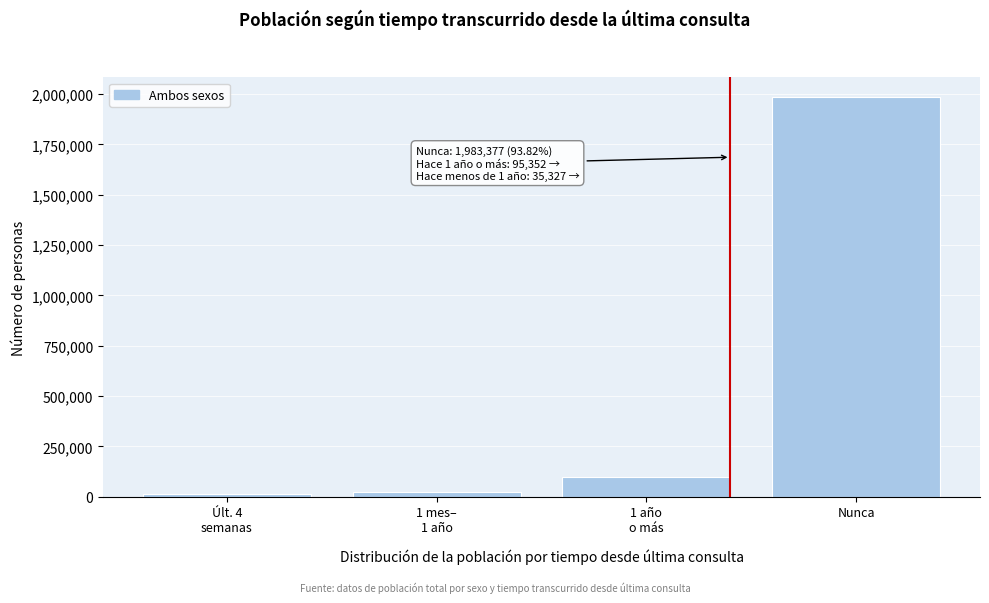

Reading left to right, list all the values displayed in this chart.

13460	21867	95352	1983377